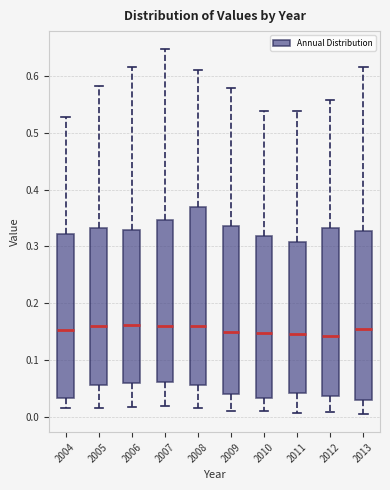

Reading left to right, transcribe this box plot: for each box, give where its median line is, the range the box spans, and where its two whiskers end, as read against the y-axis. The values are not printed on the chart, so give them approximately, as read against the axis.

2004: median 0.15, box 0.03 to 0.32, whiskers 0.01 to 0.53
2005: median 0.16, box 0.06 to 0.33, whiskers 0.01 to 0.58
2006: median 0.16, box 0.06 to 0.33, whiskers 0.02 to 0.62
2007: median 0.16, box 0.06 to 0.35, whiskers 0.02 to 0.65
2008: median 0.16, box 0.06 to 0.37, whiskers 0.02 to 0.61
2009: median 0.15, box 0.04 to 0.34, whiskers 0.01 to 0.58
2010: median 0.15, box 0.03 to 0.32, whiskers 0.01 to 0.54
2011: median 0.15, box 0.04 to 0.31, whiskers 0.01 to 0.54
2012: median 0.14, box 0.04 to 0.33, whiskers 0.01 to 0.56
2013: median 0.15, box 0.03 to 0.33, whiskers 0.00 to 0.62